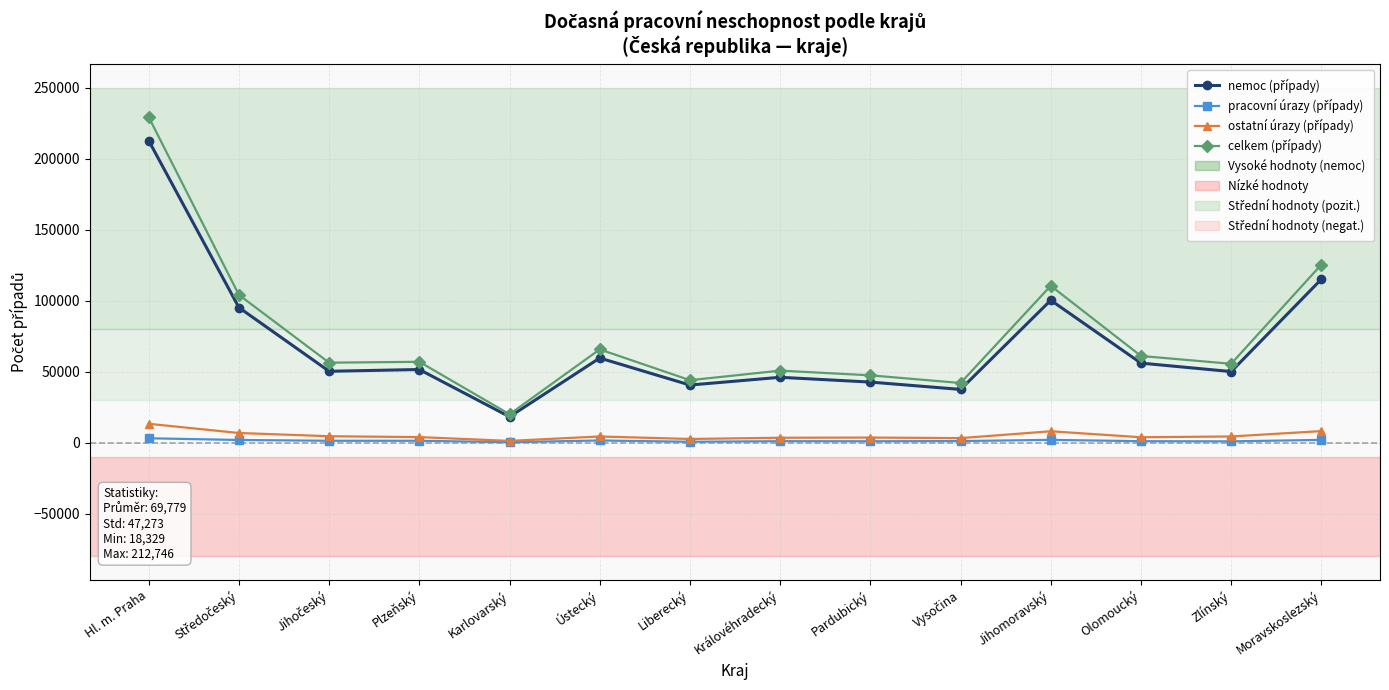

At which category is the sum across all series the highest?

Hl. m. Praha